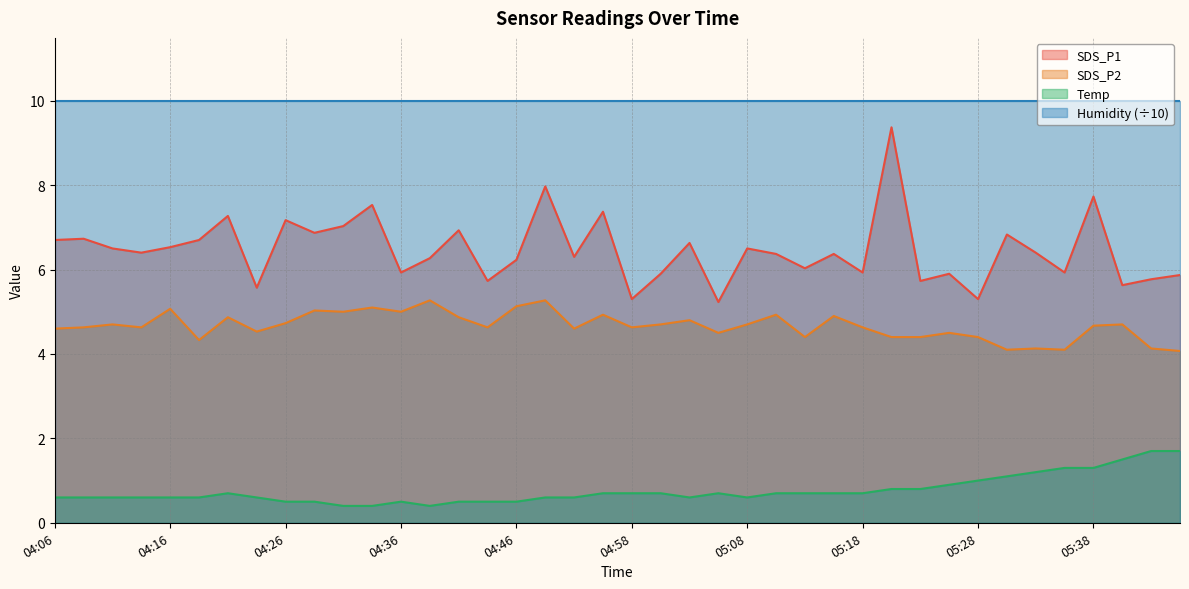

Does the chart display data point markers on the line(s)?

No